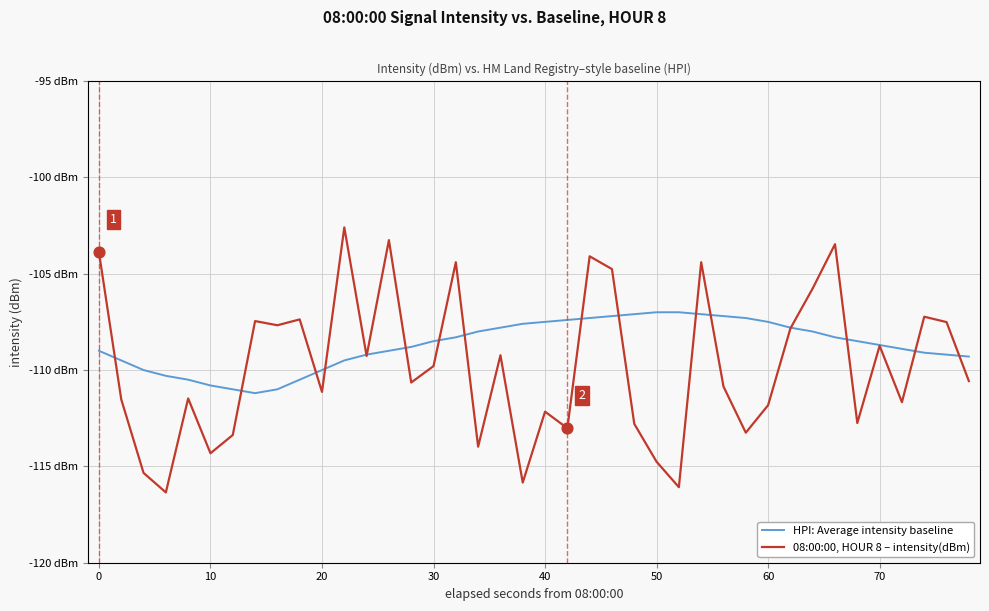

What are all the series names shown in the legend?

HPI: Average intensity baseline, 08:00:00, HOUR 8 – intensity(dBm)